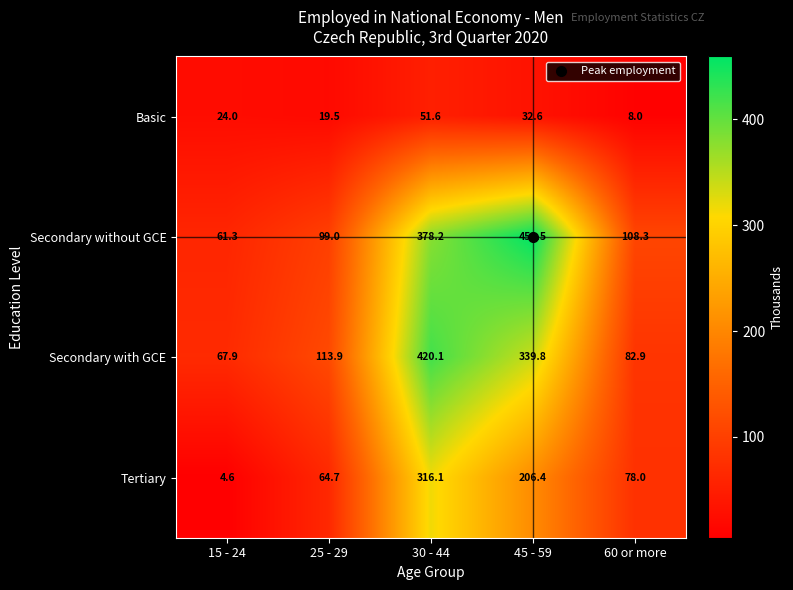

Rank the series by their maximum value, from highest to lowest.

Secondary without GCE, Secondary with GCE, Tertiary, Basic